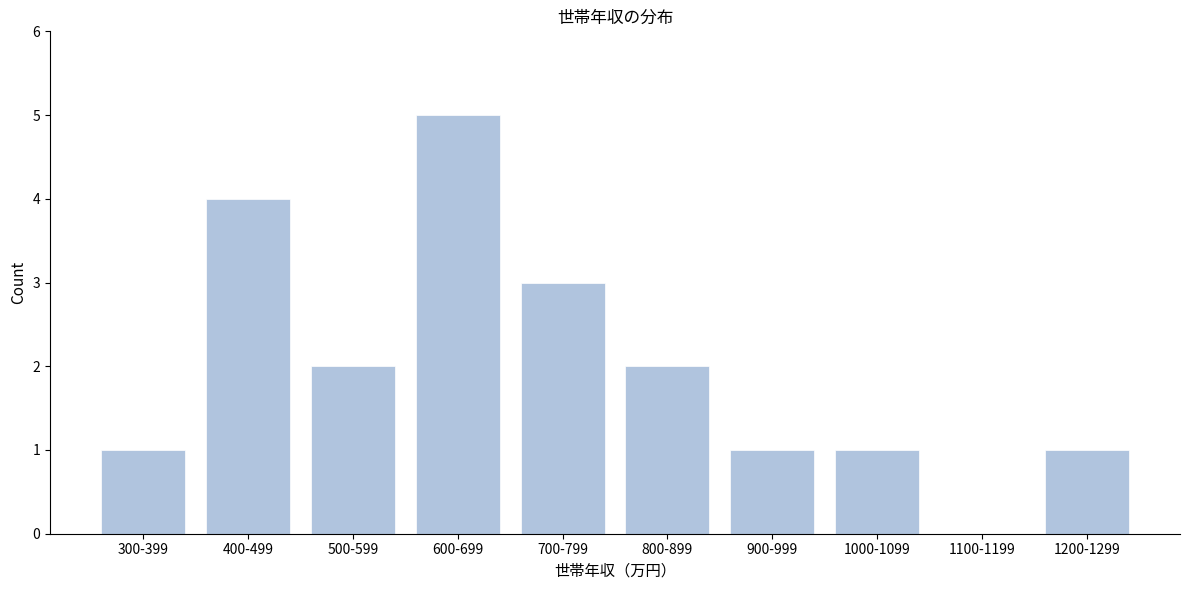

Reading right to left, extract all data points from this chart.

1200-1299=1	1100-1199=0	1000-1099=1	900-999=1	800-899=2	700-799=3	600-699=5	500-599=2	400-499=4	300-399=1